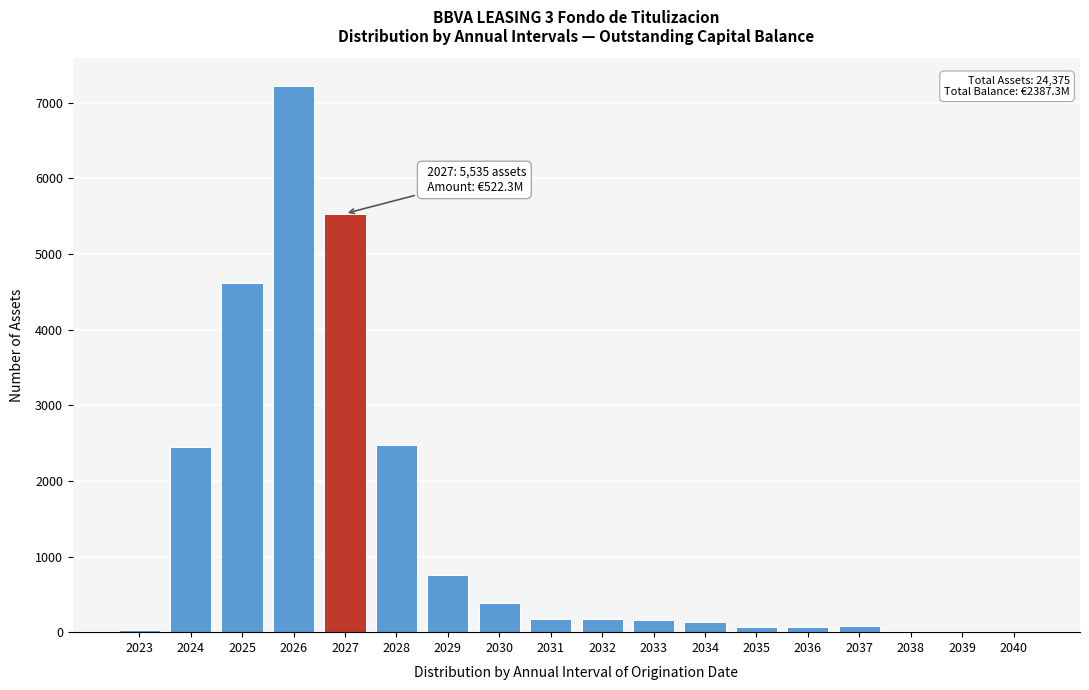

The chart shows a value of 9838 at 2026. True or false?

False